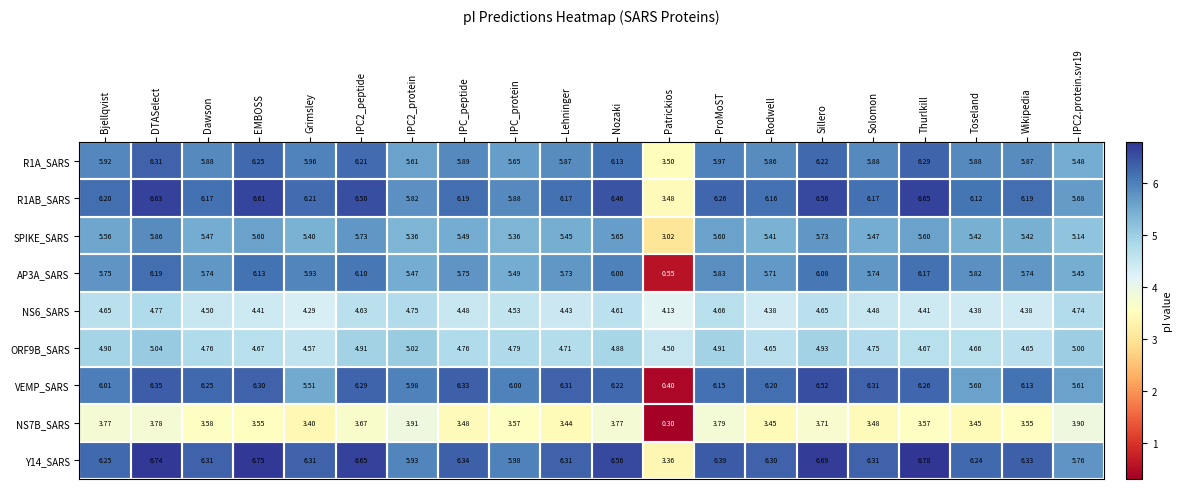

How many values in the AP3A_SARS series exceed 5?

19